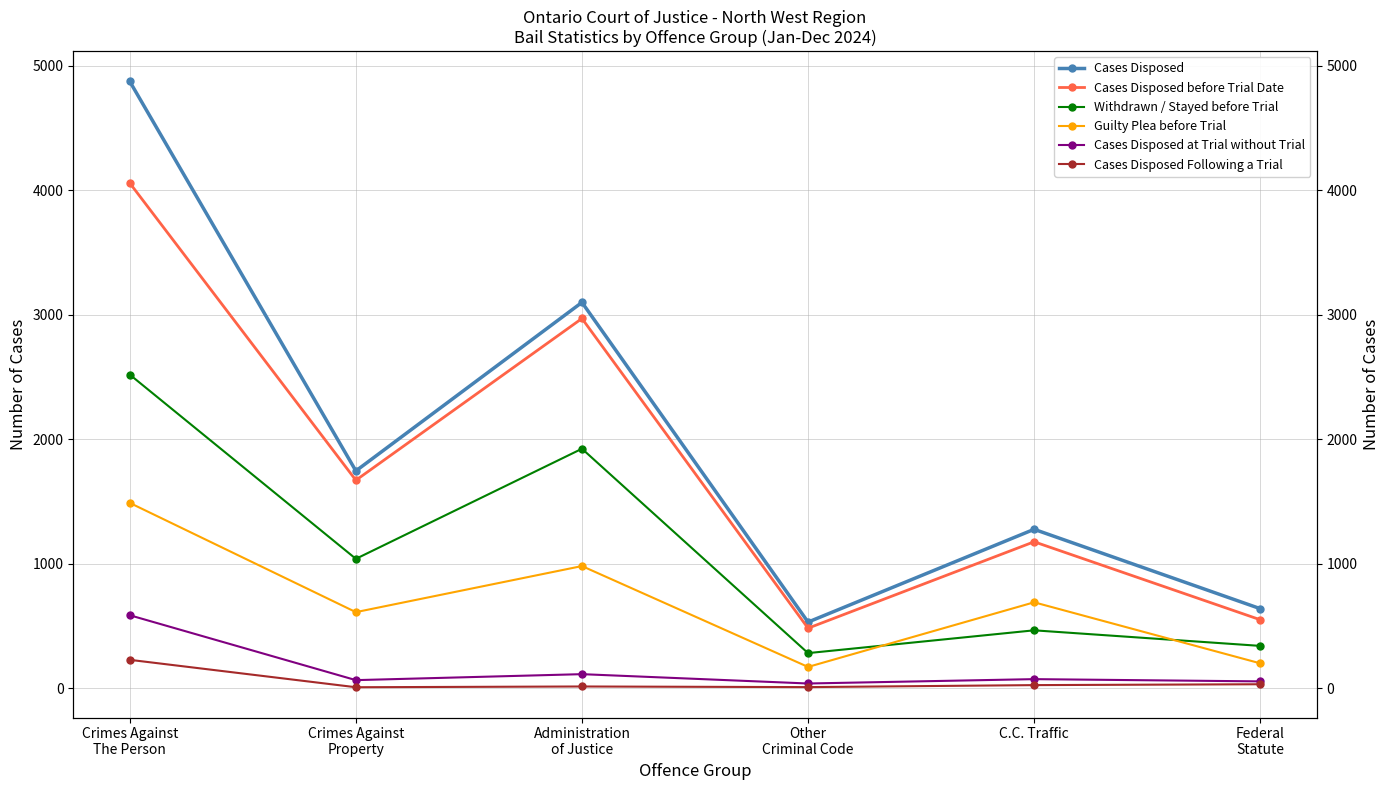

What is the total value across all series at Other
Criminal Code?

1519